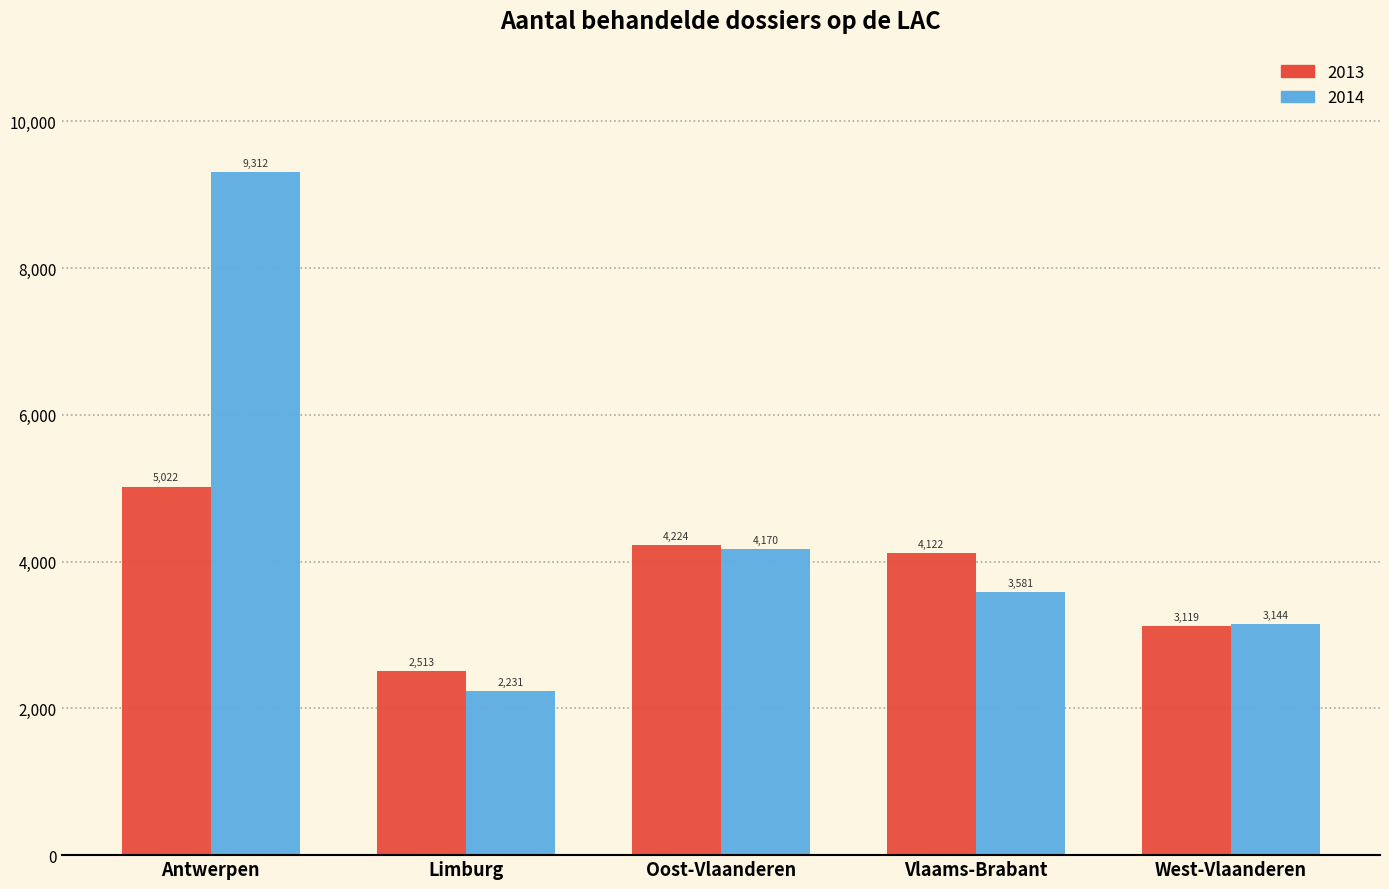

Reading left to right, list all the values displayed in this chart.

2013: 5022	2513	4224	4122	3119
2014: 9312	2231	4170	3581	3144